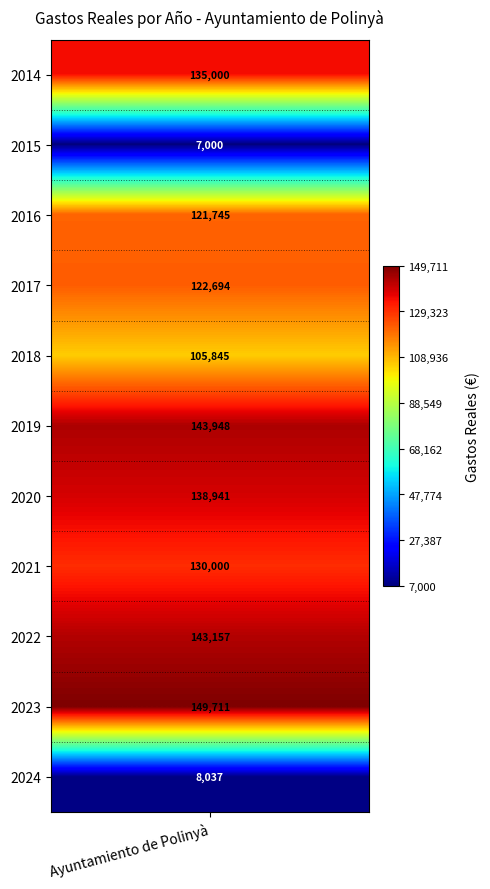

What is the ratio of the value at 2022 to the value at 2019?

1.0